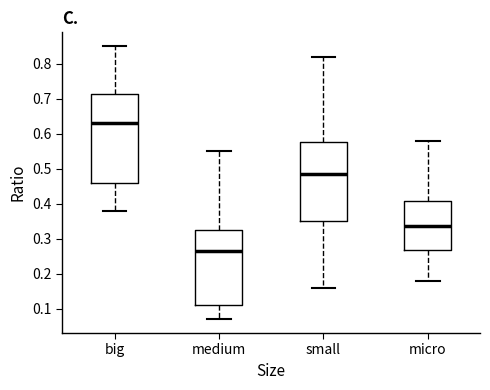

Reading left to right, transcribe this box plot: for each box, give where its median line is, the range the box spans, and where its two whiskers end, as read against the y-axis. The values are not printed on the chart, so give them approximately, as read against the axis.

big: median 0.63, box 0.46 to 0.71, whiskers 0.38 to 0.85
medium: median 0.27, box 0.11 to 0.33, whiskers 0.07 to 0.55
small: median 0.49, box 0.35 to 0.58, whiskers 0.16 to 0.82
micro: median 0.34, box 0.27 to 0.41, whiskers 0.18 to 0.58